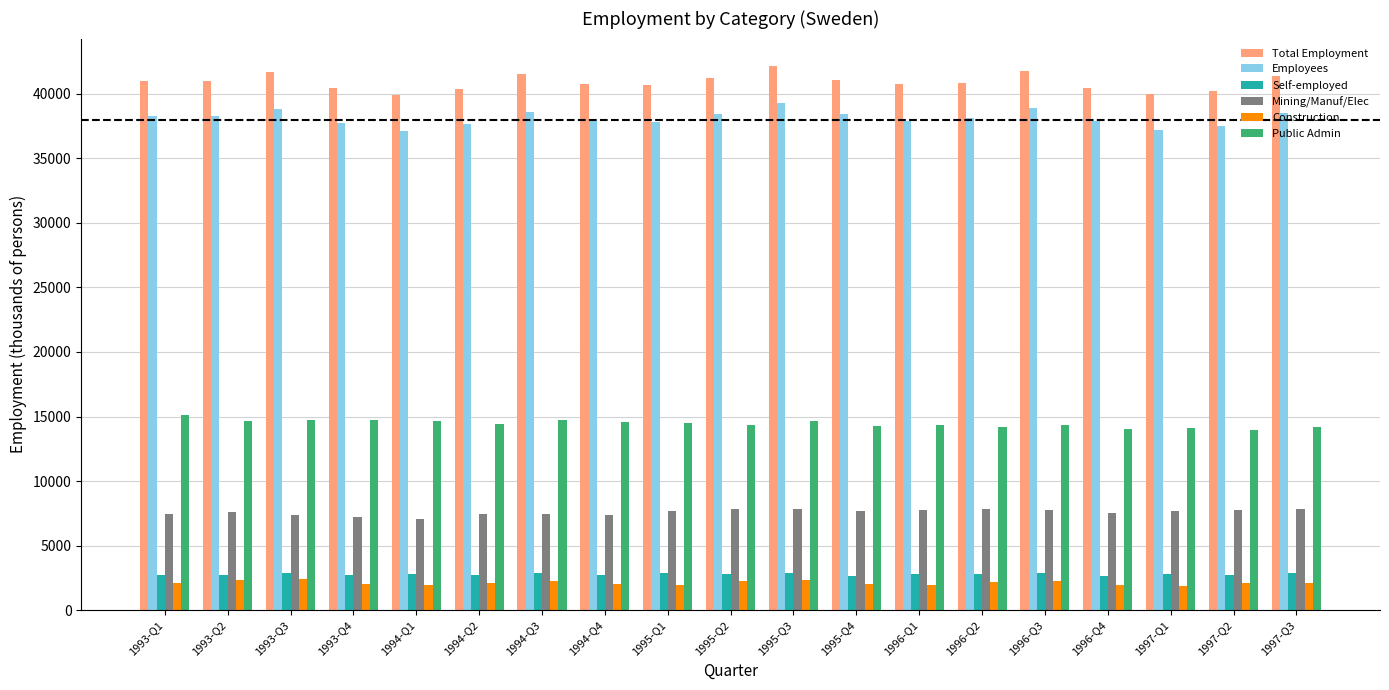

What is the average value of the Self-employed series?

2776